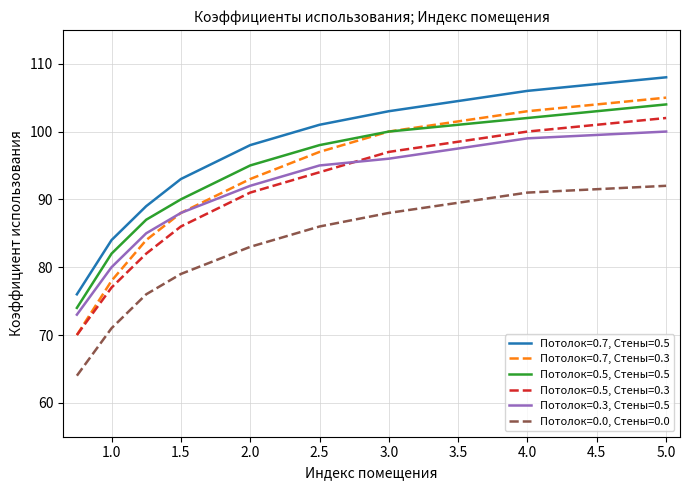

Which series has the widest spread of values?

Потолок=0.7, Стены=0.3